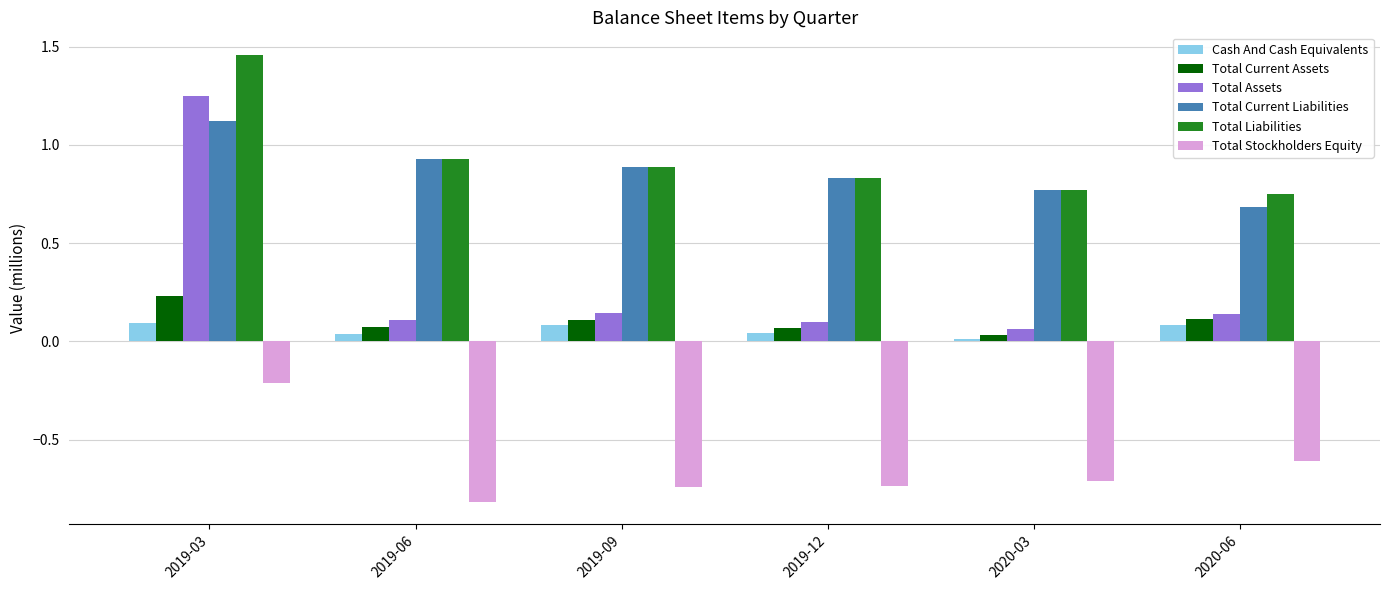

What are all the series names shown in the legend?

Cash And Cash Equivalents, Total Current Assets, Total Assets, Total Current Liabilities, Total Liabilities, Total Stockholders Equity